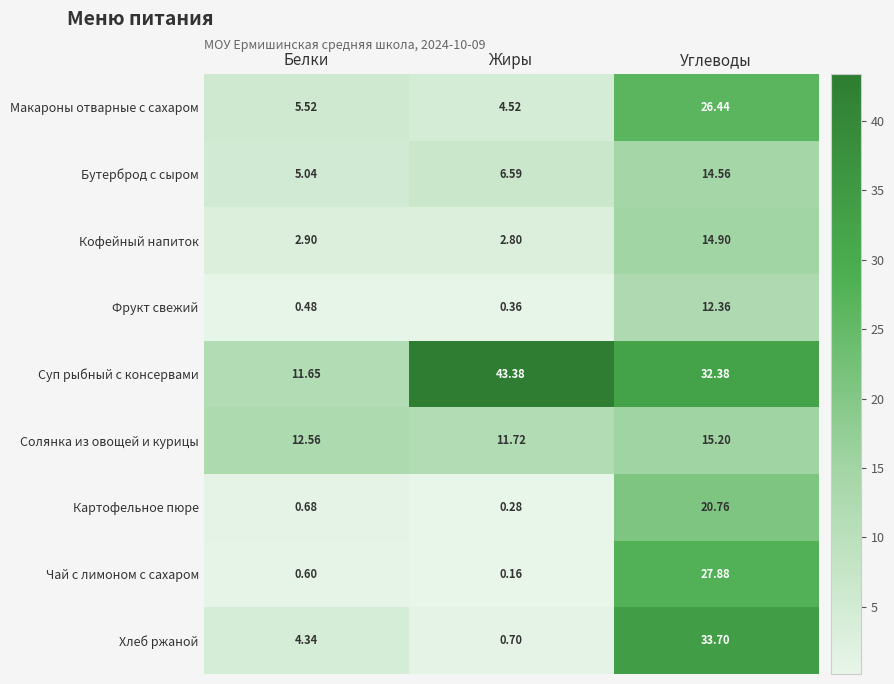

Which series has the largest range (max minus min)?

Хлеб ржаной